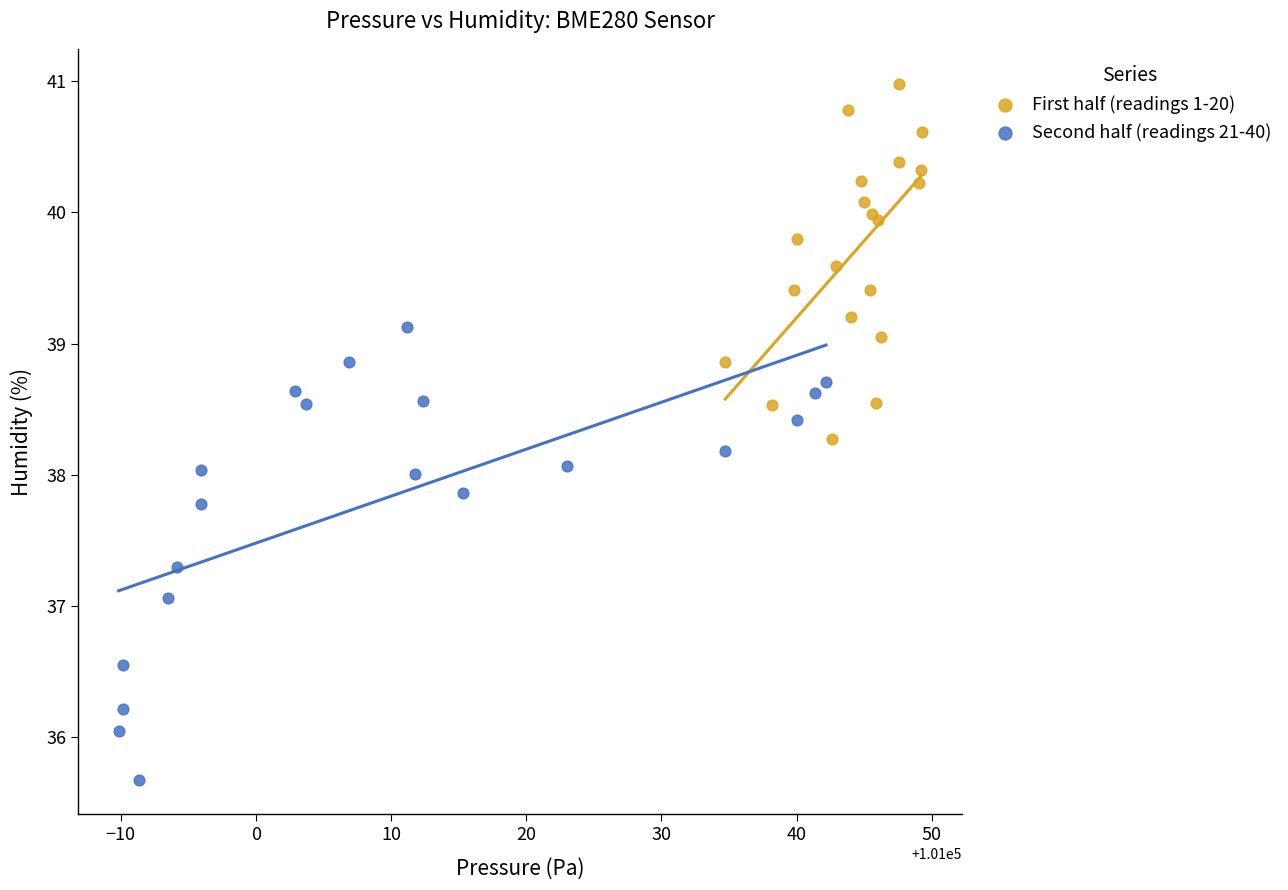

Which series has the widest spread of Y values?

Second half (readings 21-40)